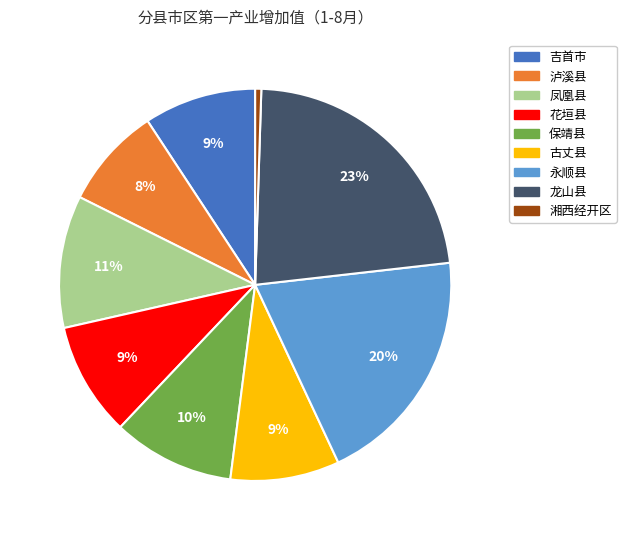

To the nearest percent, what percentage of the pie is 凤凰县?

11%